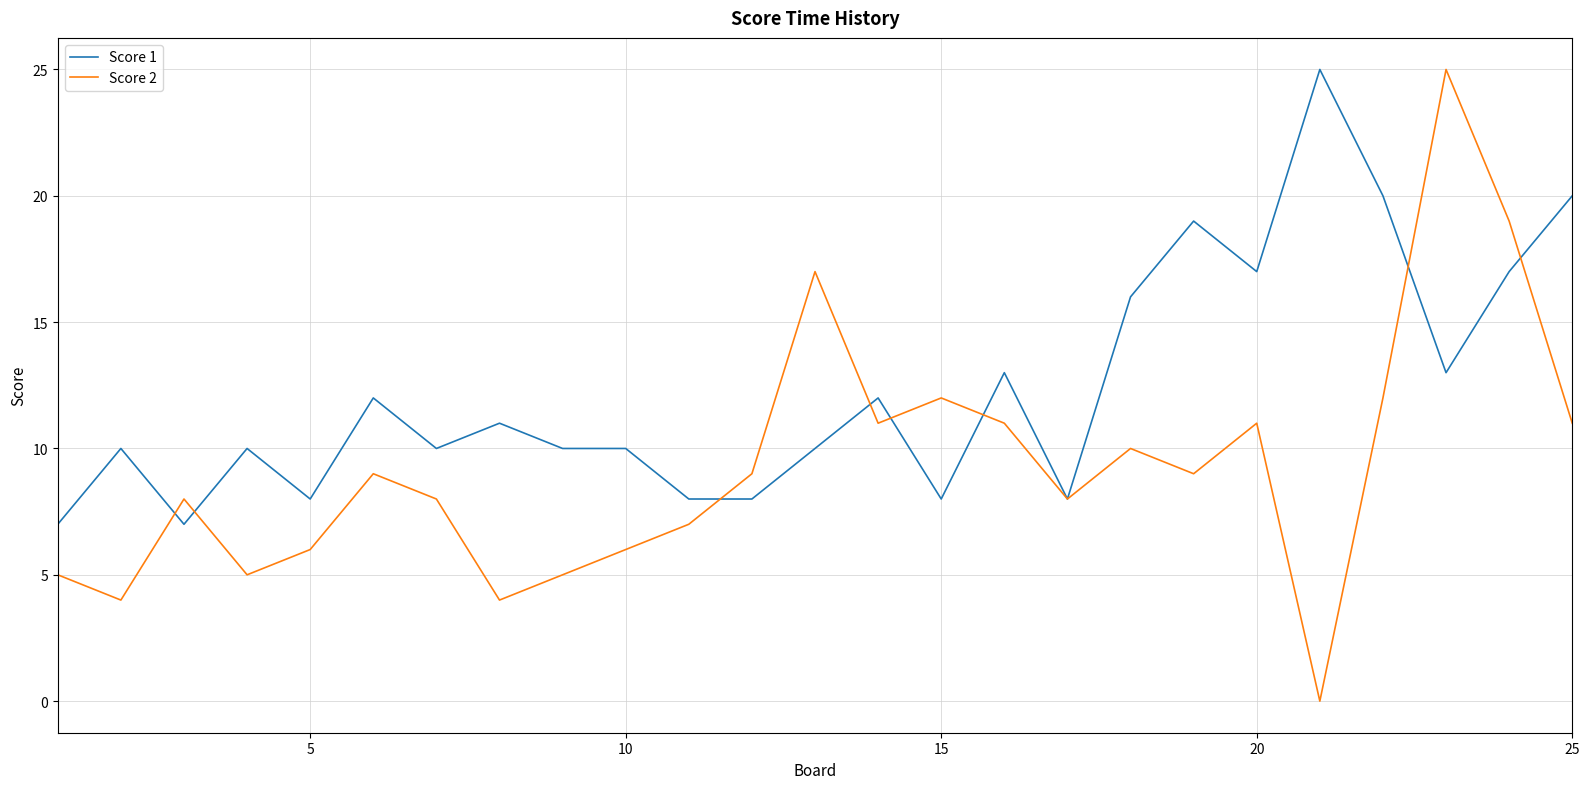

Rank the series by their average value, from highest to lowest.

Score 1, Score 2